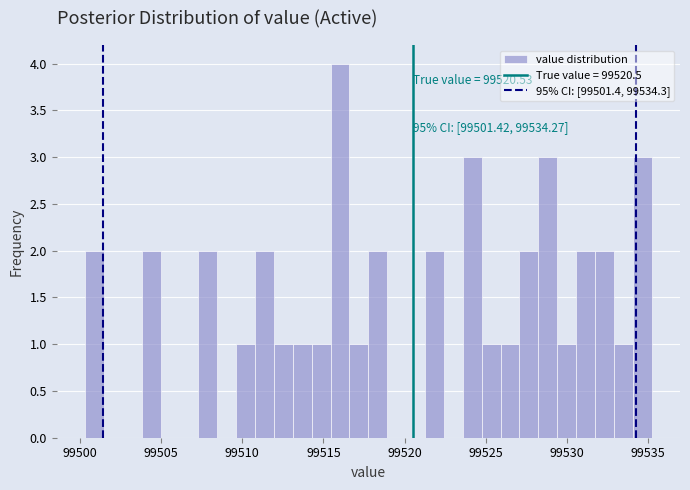

Around what value on the x-axis is the tallest bar? Give the approximate position of its centre, as read against the axis.

99516.0